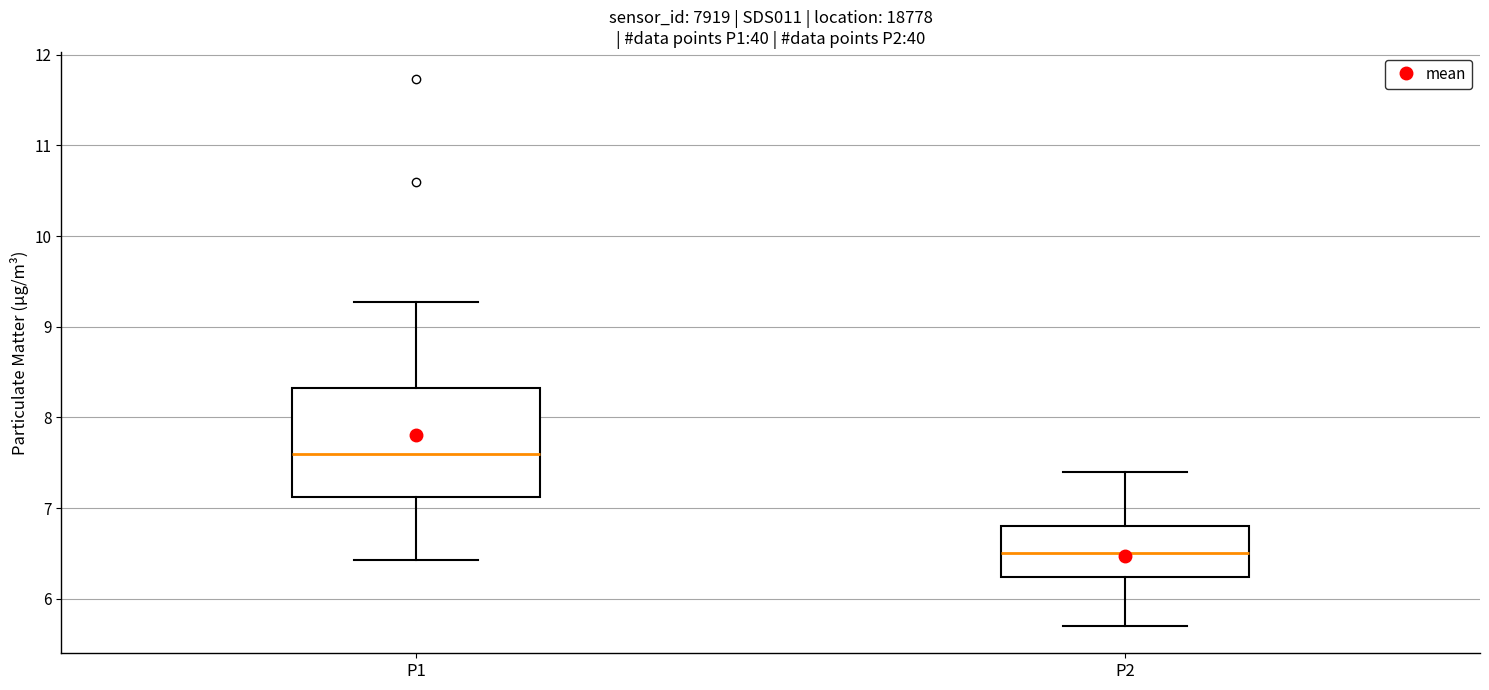

Which box is the tallest, from its lower edge to its upper edge?

P1